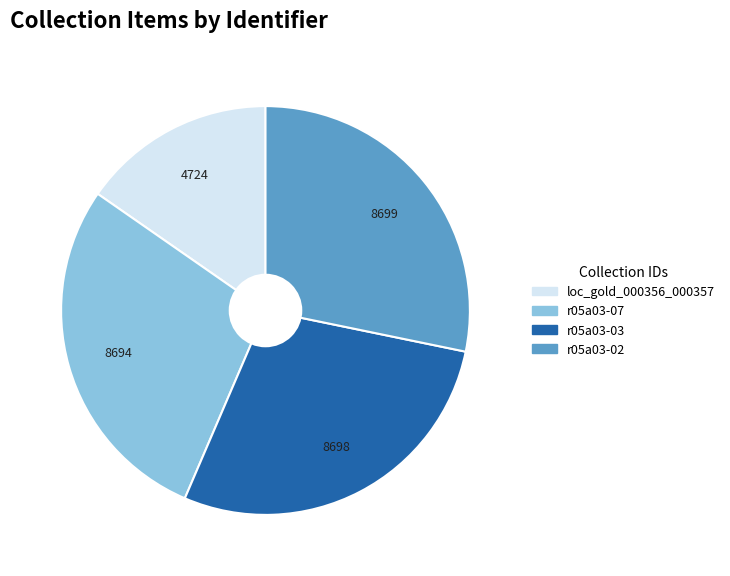

Which slice is the smallest?

loc_gold_000356_000357